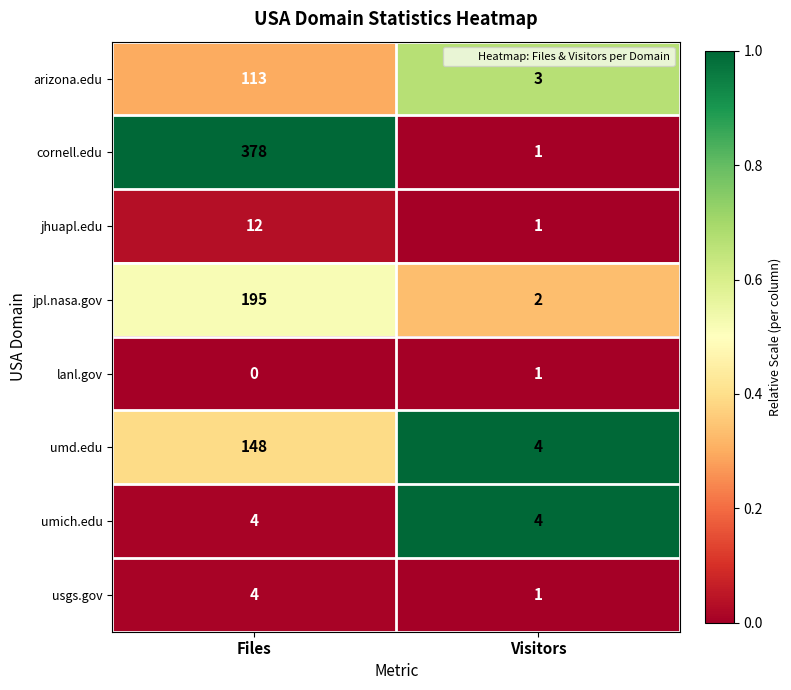

At how many categories does at least one series exceed 0?

2